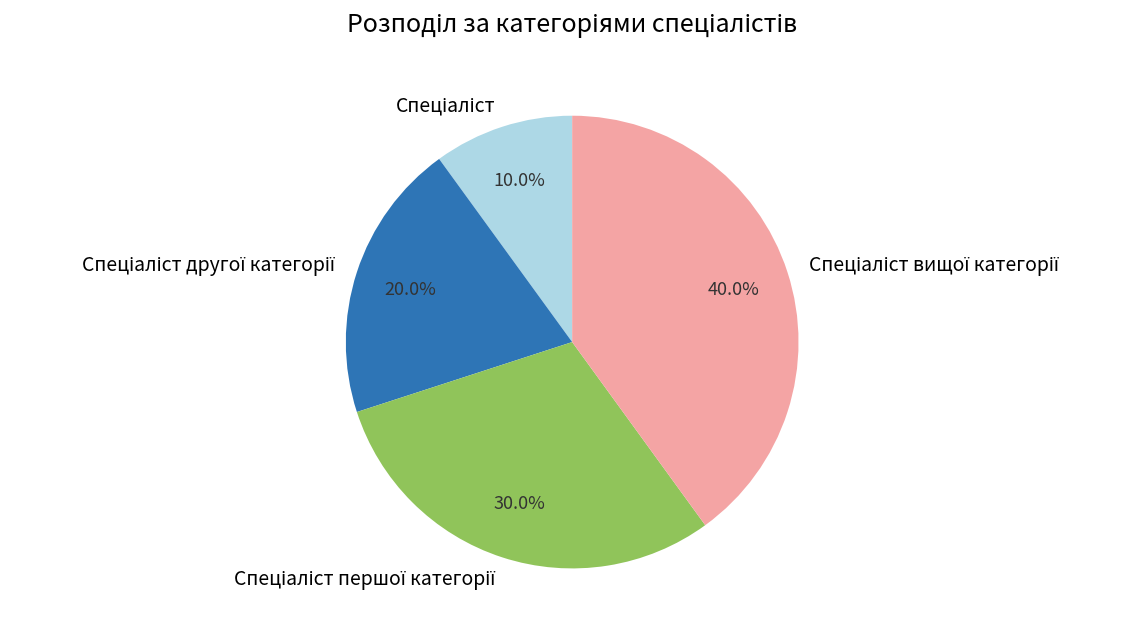

Is there a majority slice in this chart?

No